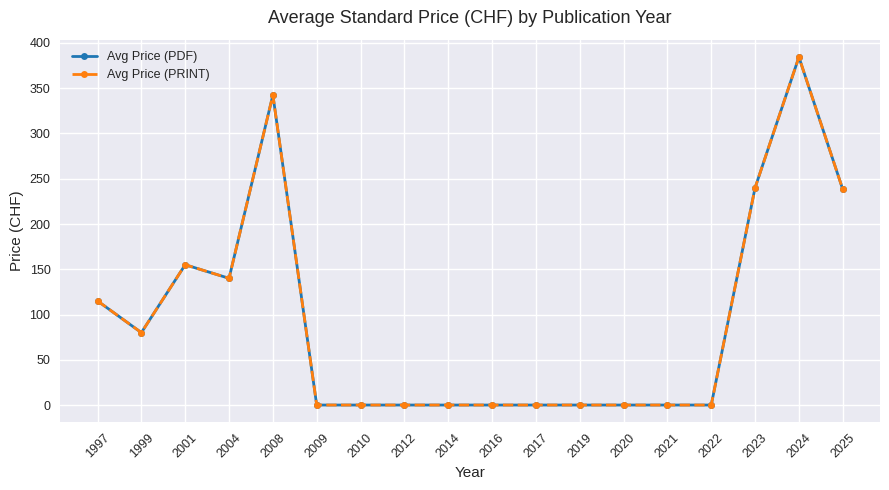

The value of Avg Price (PRINT) at 2019 is 261.9. True or false?

False